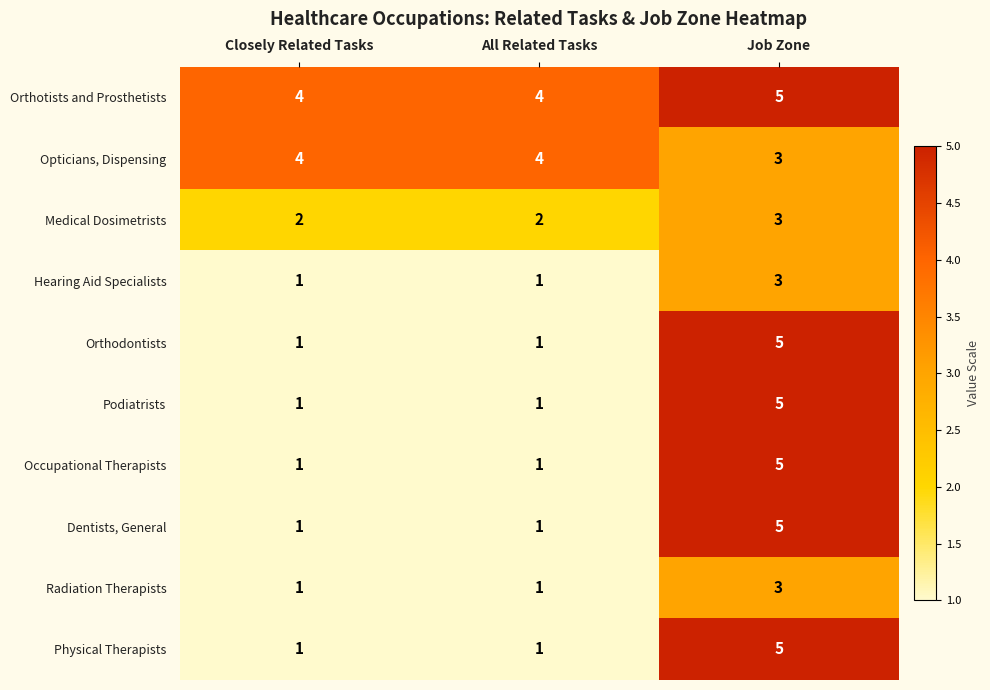

What is the smallest value displayed?

1